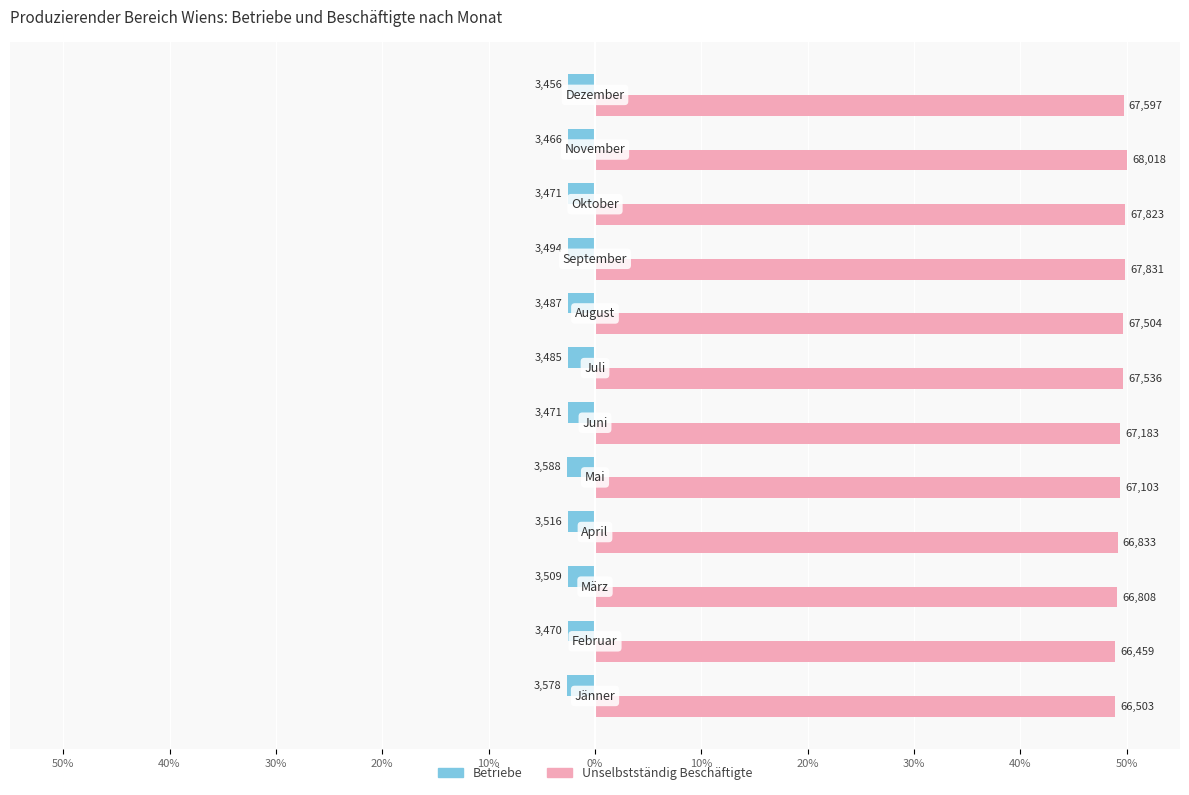

What are all the series names shown in the legend?

Betriebe, Unselbstständig Beschäftigte